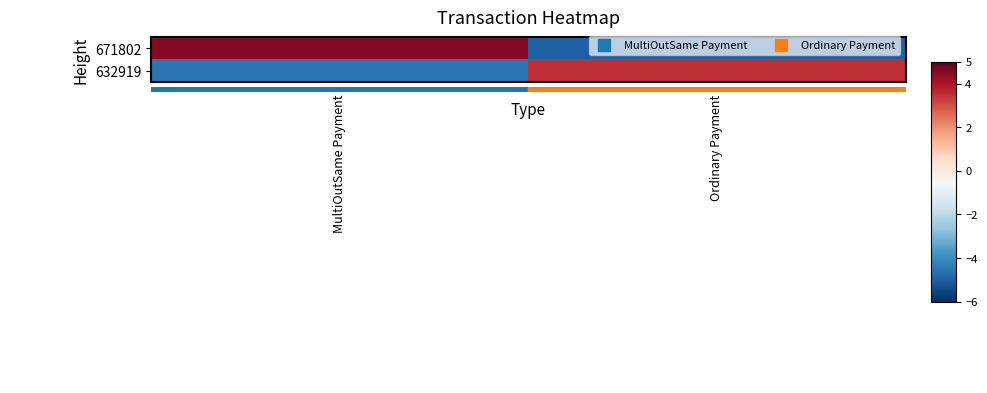

Count the number of data series in this chart.

2